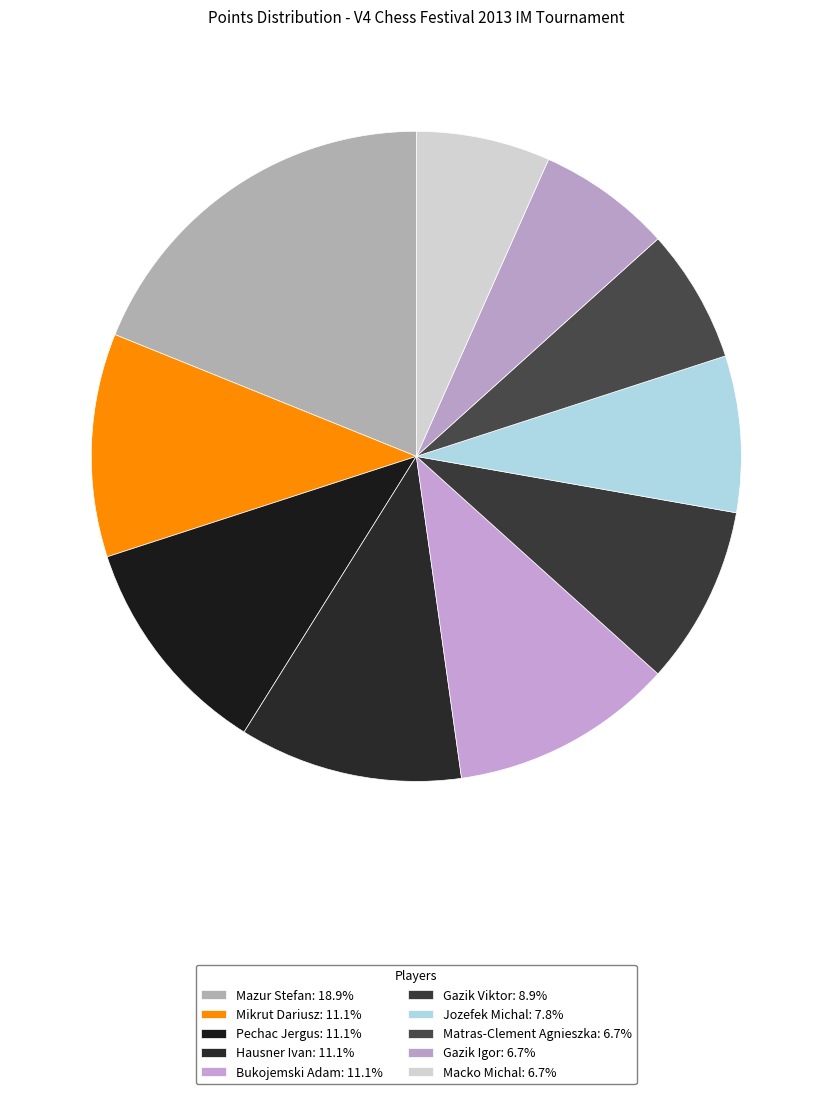

Does Gazik Viktor account for over 50% of the chart?

No